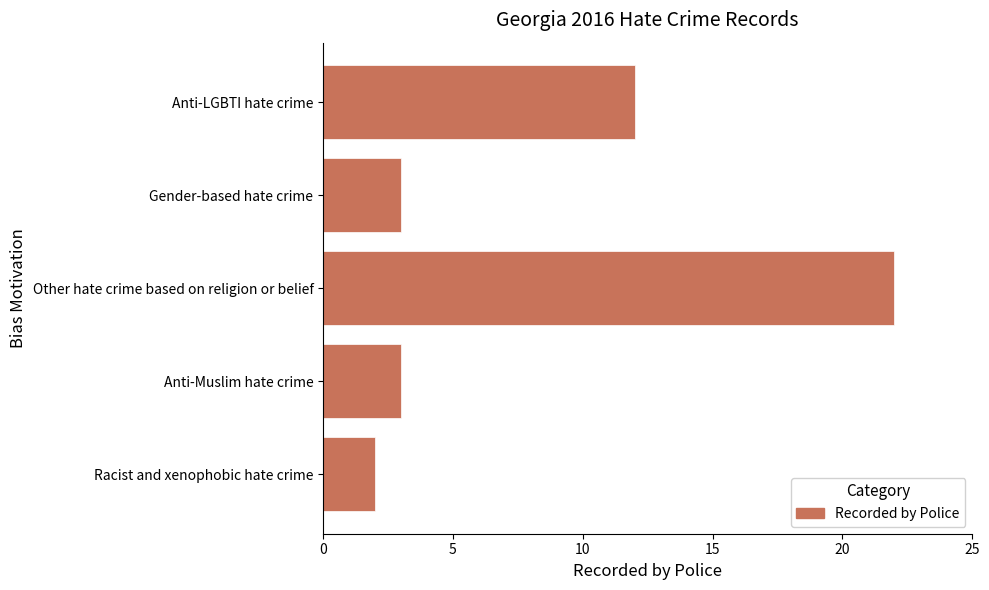

What is the change in value from Gender-based hate crime to Anti-LGBTI hate crime?

+9